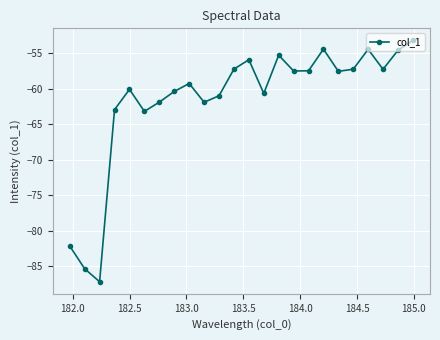

How many values are below -57?

18